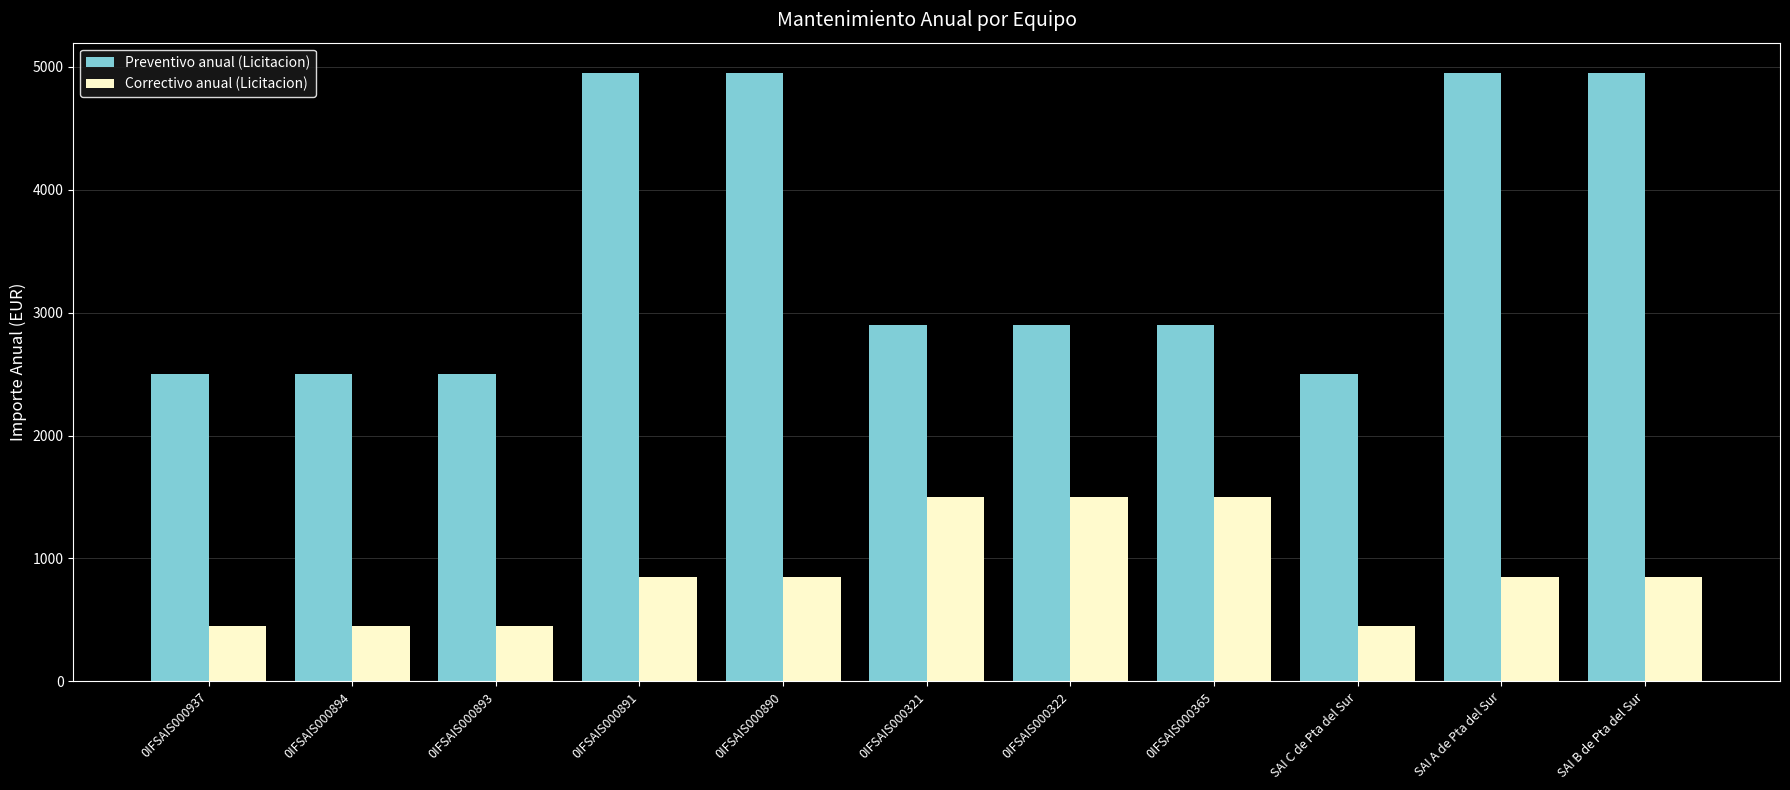

What is the value of the Preventivo anual (Licitacion) bar at the 11th from the left?

4950